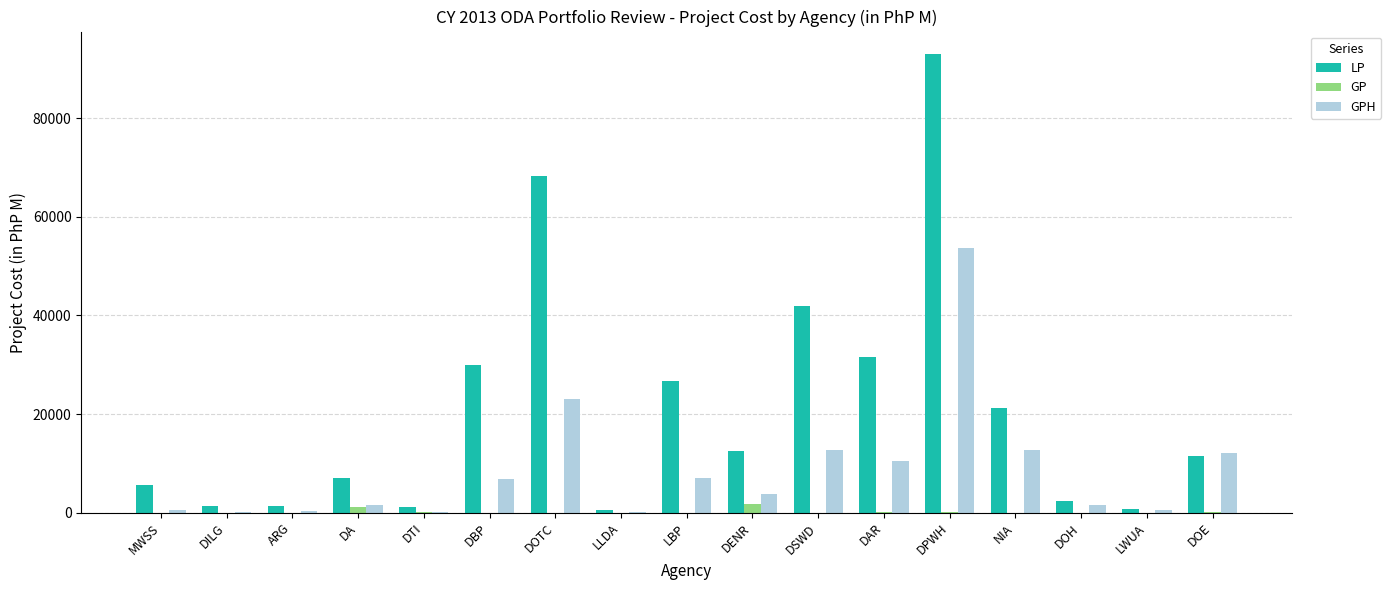

At which label is LP closest to 46697?

DSWD